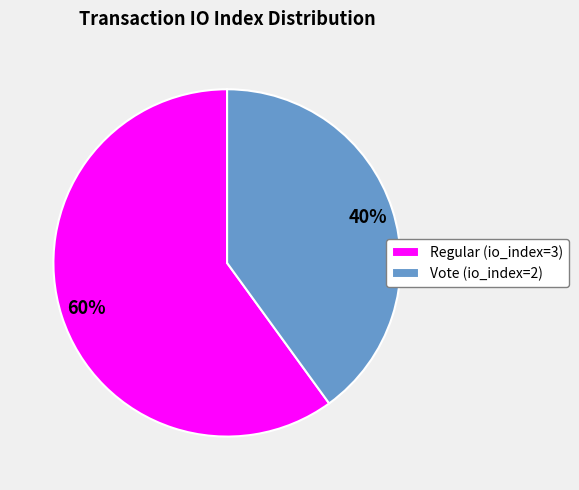

The Vote (io_index=2) slice represents 31% of the pie. True or false?

False